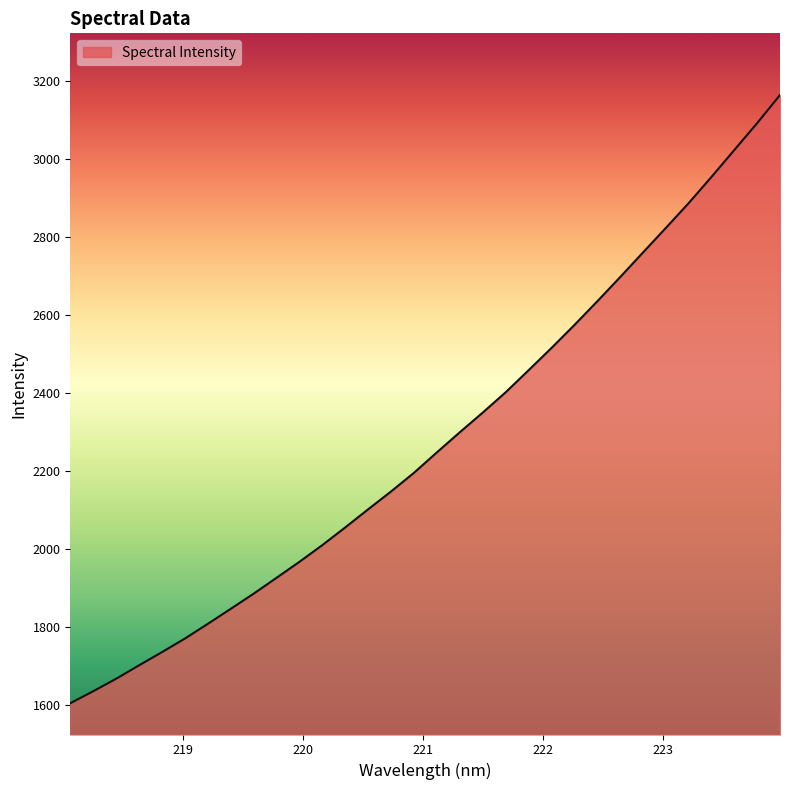

What is the difference between the maximum and minimum values?

1559.8